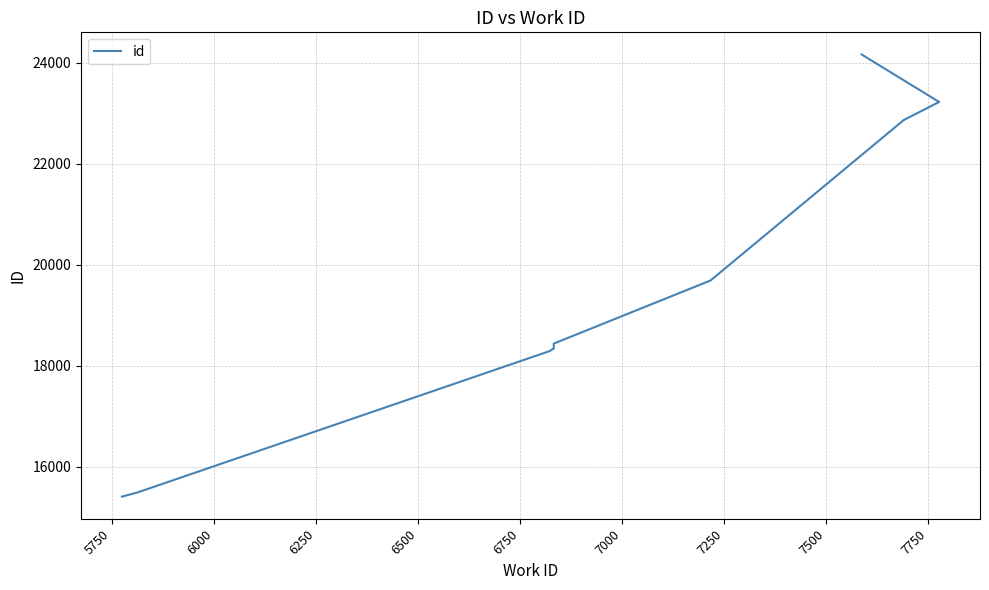

What is the value of the 1st point from the left?

15410